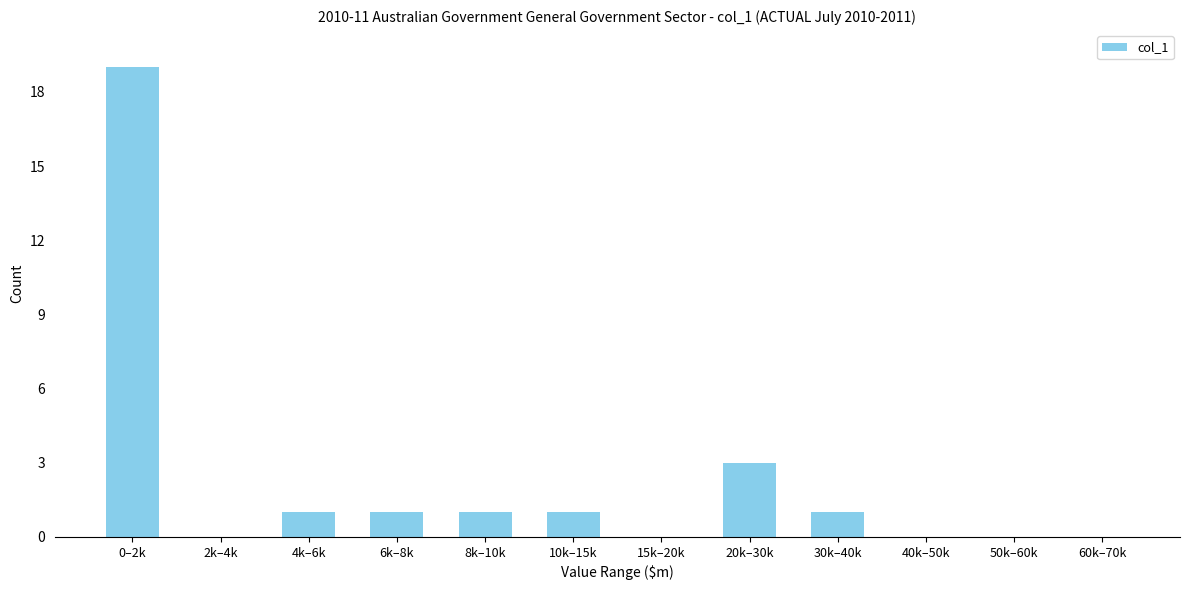

Reading left to right, what are all the values shown in this chart?

0–2k=19	2k–4k=0	4k–6k=1	6k–8k=1	8k–10k=1	10k–15k=1	15k–20k=0	20k–30k=3	30k–40k=1	40k–50k=0	50k–60k=0	60k–70k=0